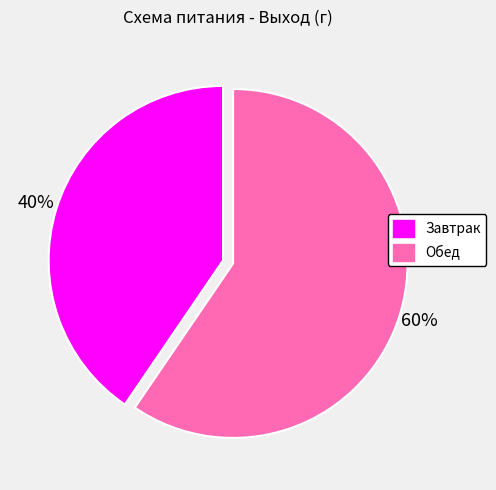

To the nearest percent, what is the average slice percentage?

50%